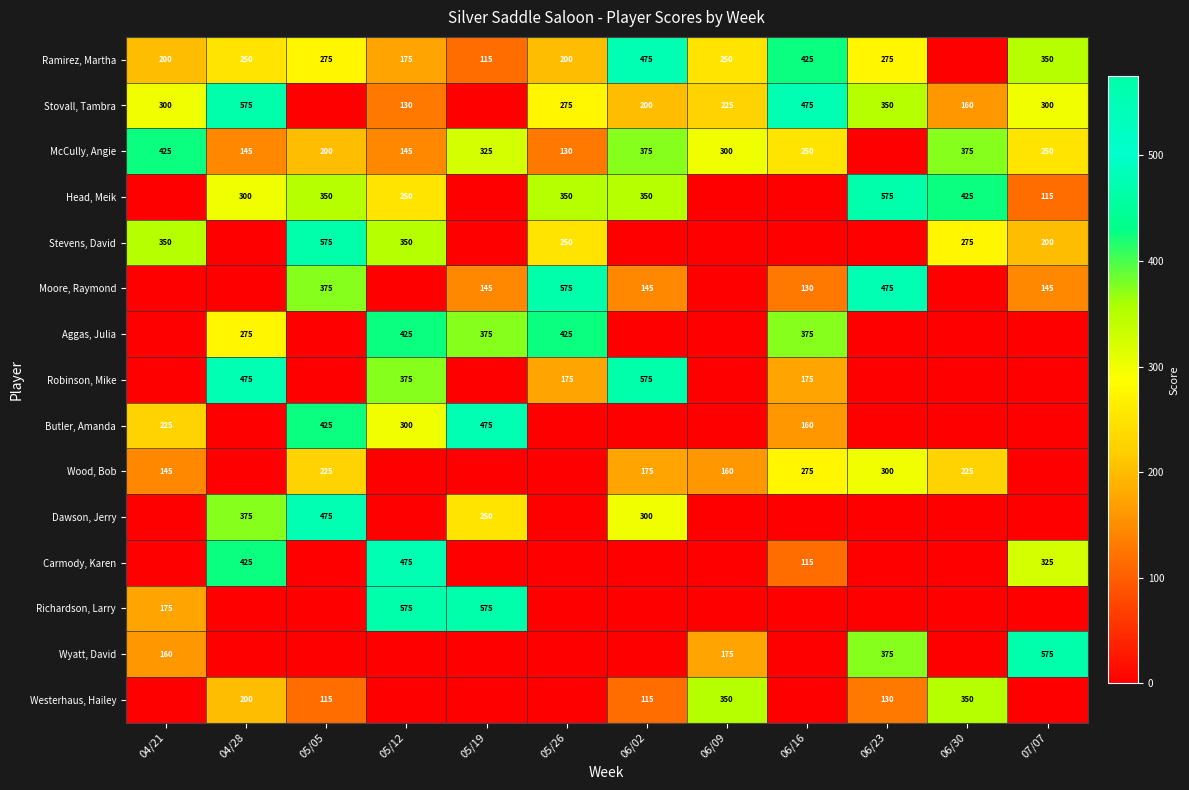

The Stevens, David series shows 423 at 05/26. True or false?

False